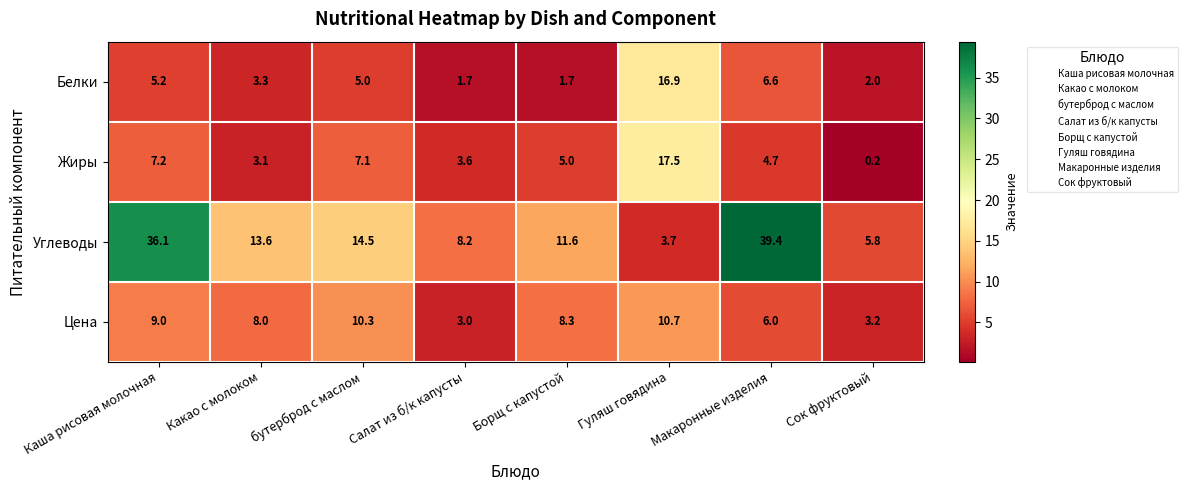

What is the difference between the highest and lowest values at Сок фруктовый?

5.6